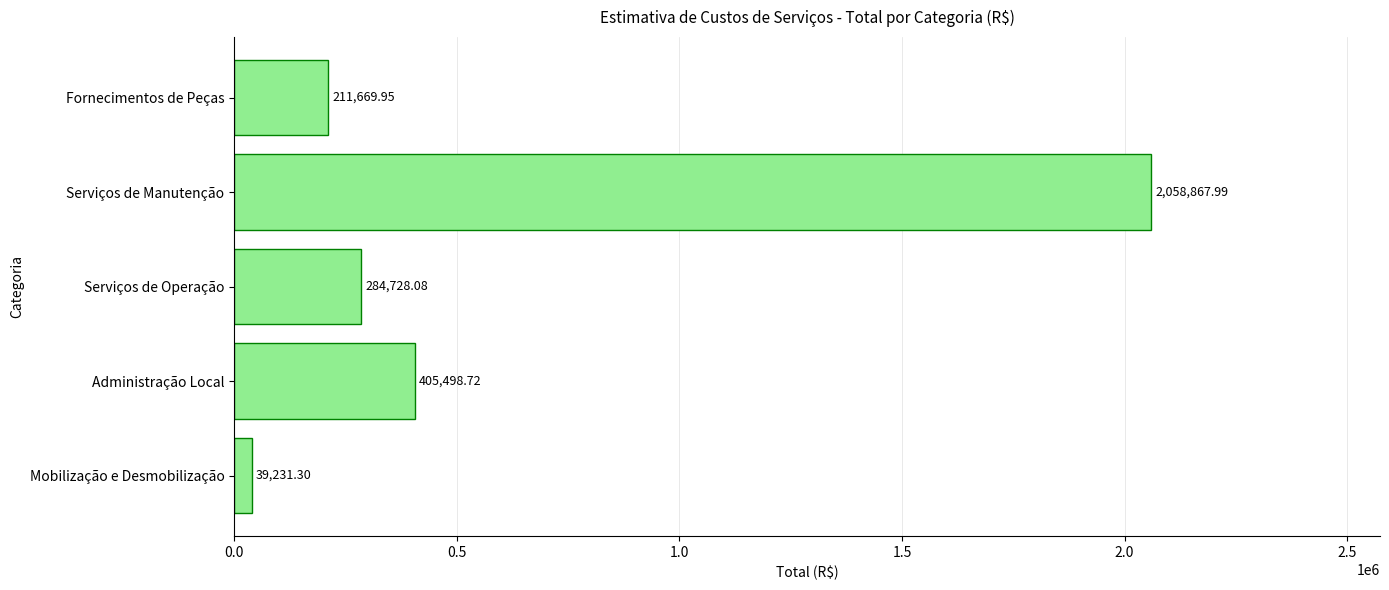

Rank the categories by value from highest to lowest.

Serviços de Manutenção, Administração Local, Serviços de Operação, Fornecimentos de Peças, Mobilização e Desmobilização